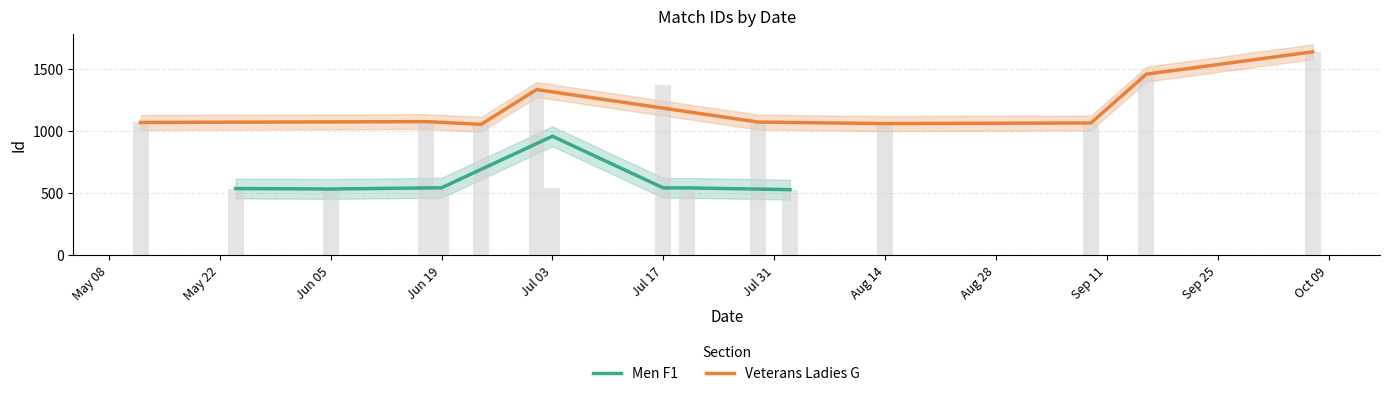

The value of Veterans Ladies G at Jul 03 is 633.1. True or false?

False